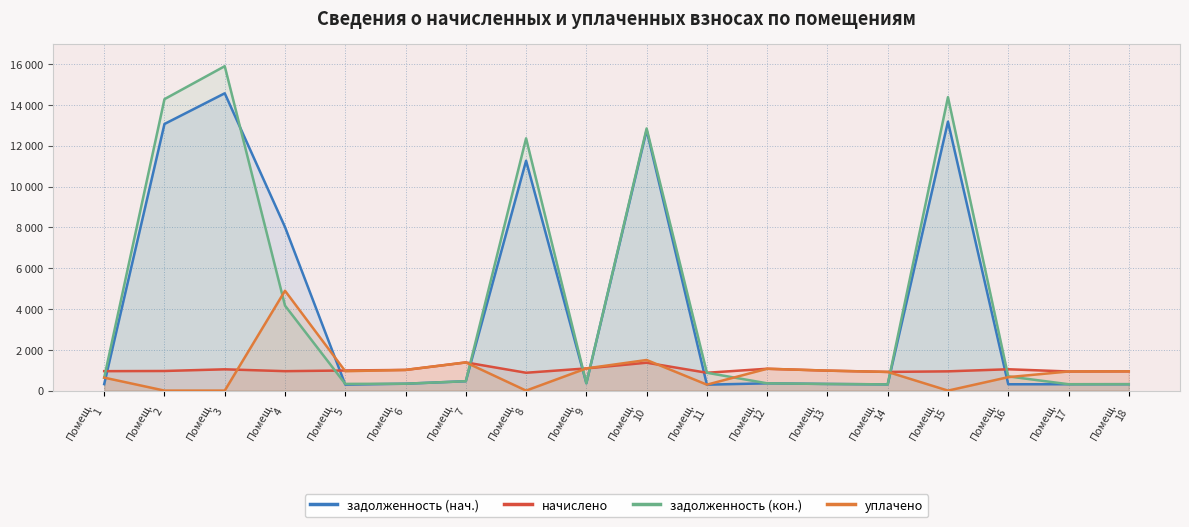

True or false: уплачено has a value of 982.9 at Помещ.
1.

False